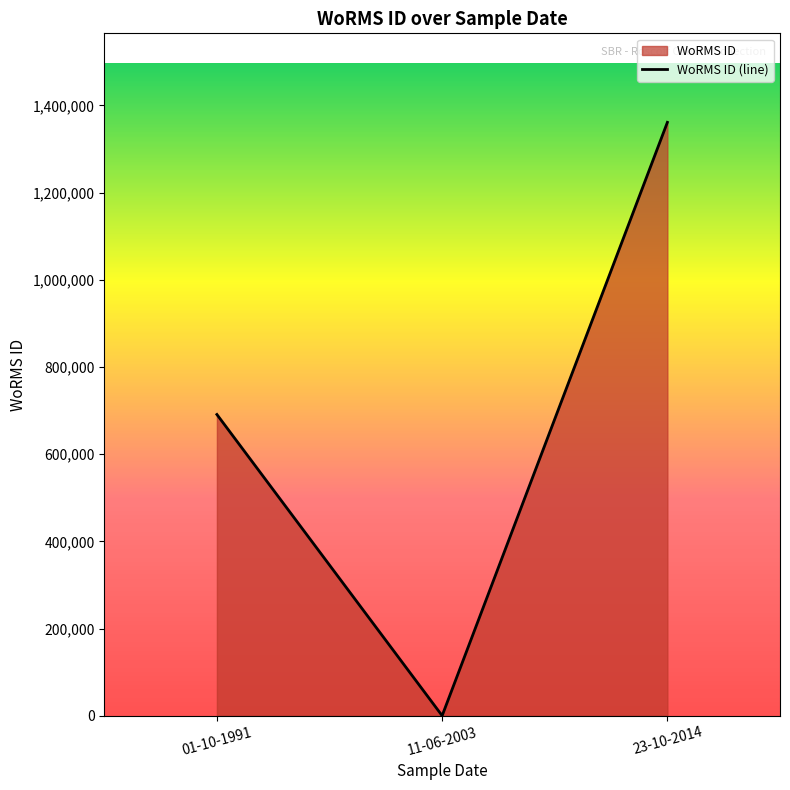

Reading right to left, what are all the values shown in this chart?

23-10-2014=1361175	11-06-2003=0	01-10-1991=690992